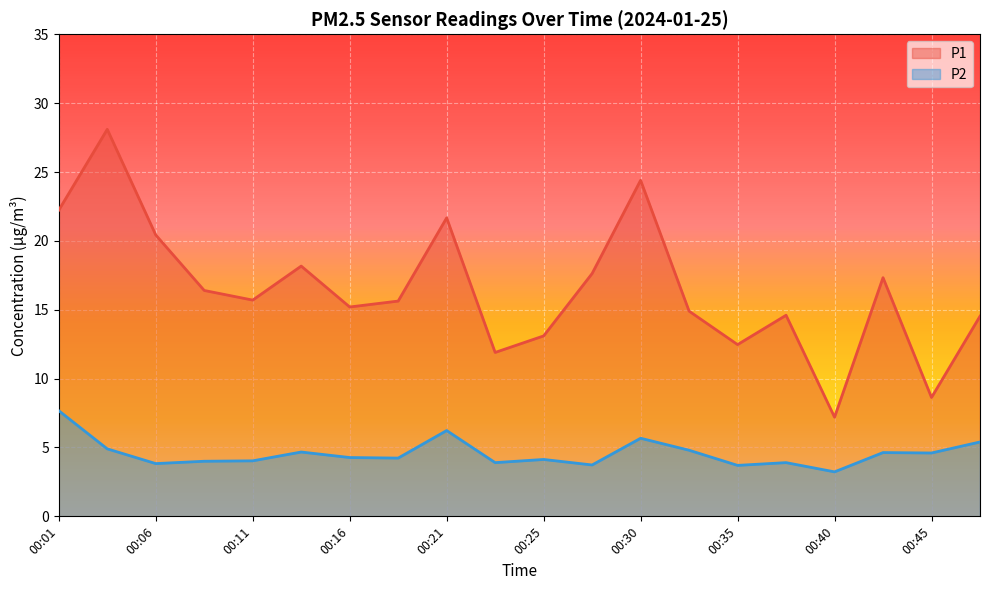

Is it true that P2 equals 5.4 at 00:47?

True